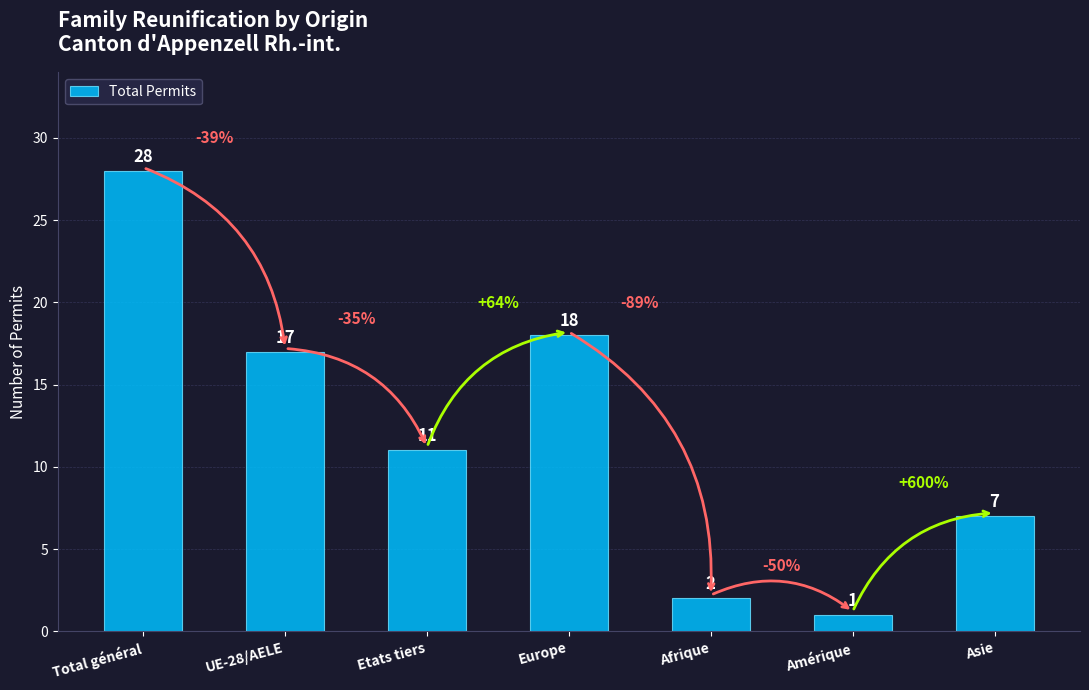

Does the chart contain any negative values?

No